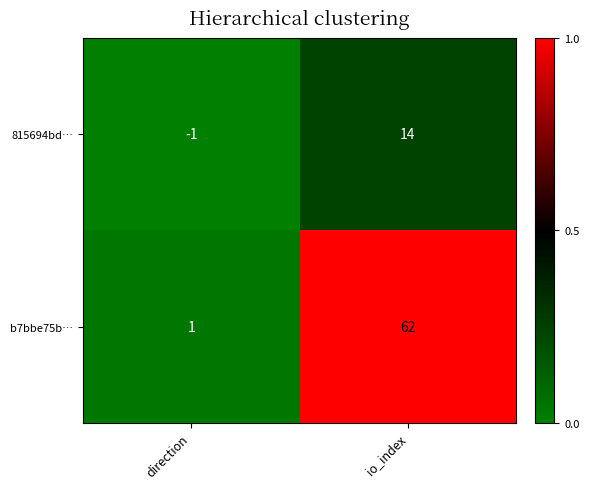

Rank the series at direction from highest to lowest value.

b7bbe75b…, 815694bd…